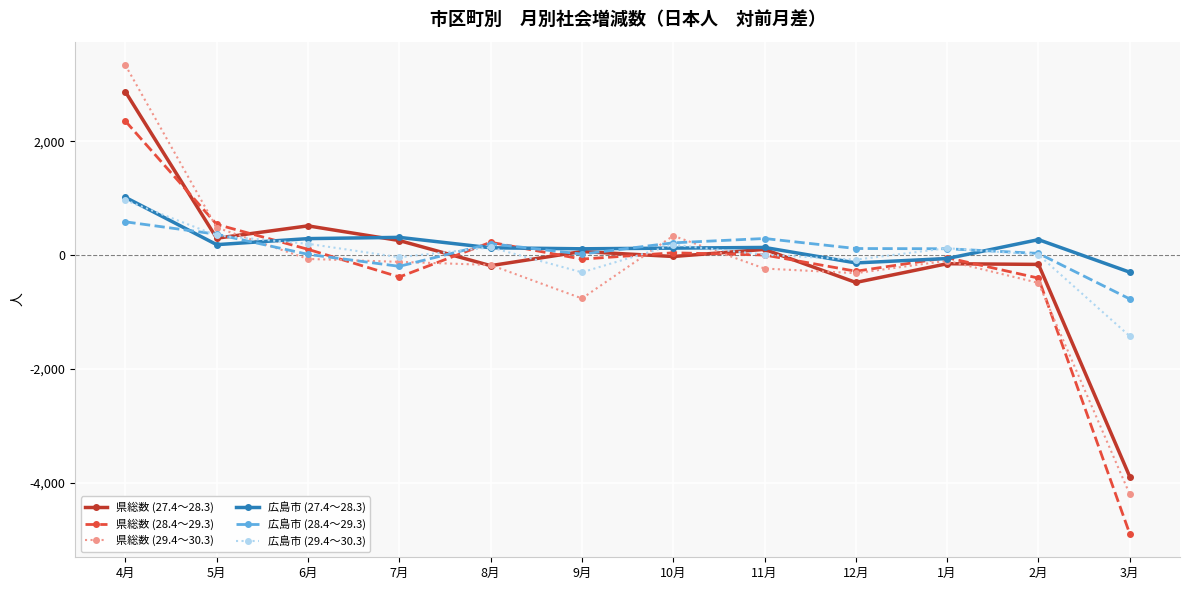

The value of 広島市 (27.4～28.3) at 2月 is 270. True or false?

True